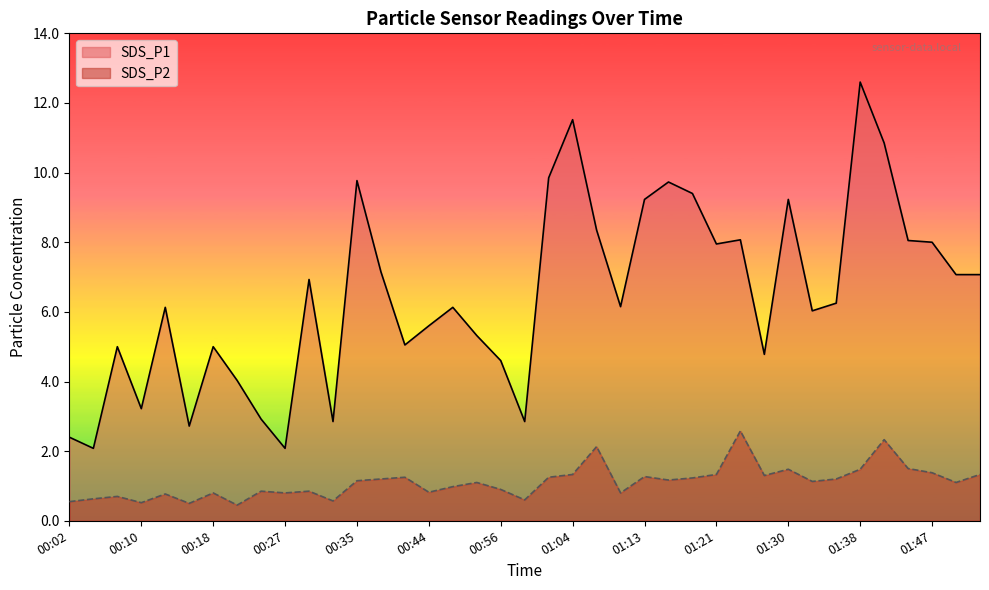

True or false: SDS_P1 has more than 1 interior local peaks.

True